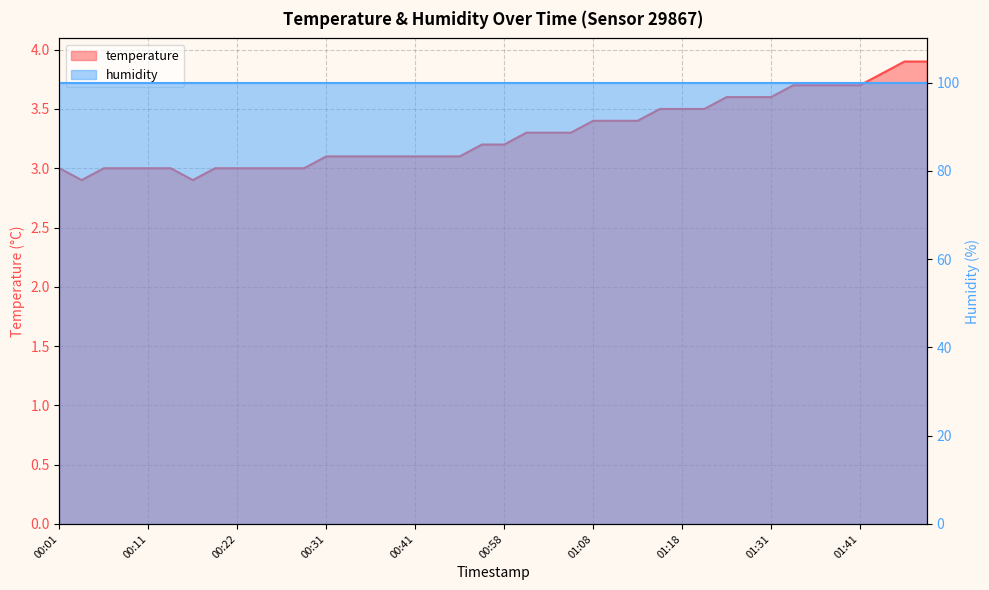

The value at 01:06 is 3.3. True or false?

True